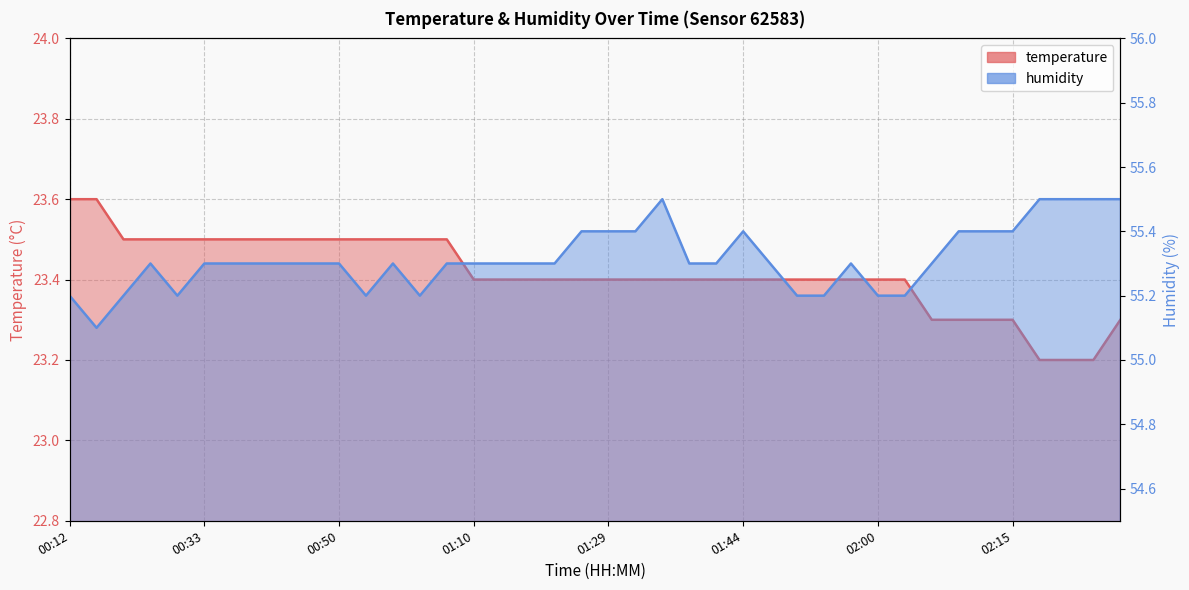

Where is humidity nearest to the value 55?

00:15